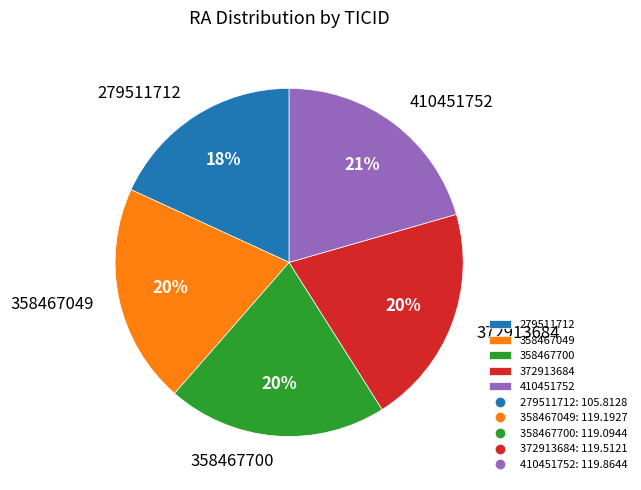

Is there any slice that represents more than half of the pie?

No